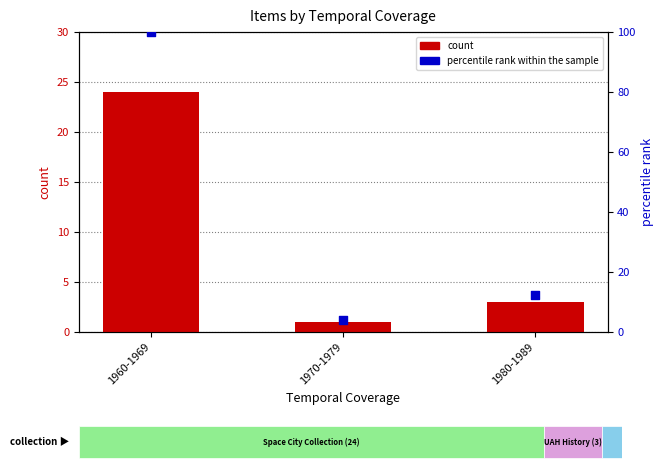

Which series has the largest total across all categories?

percentile rank within the sample